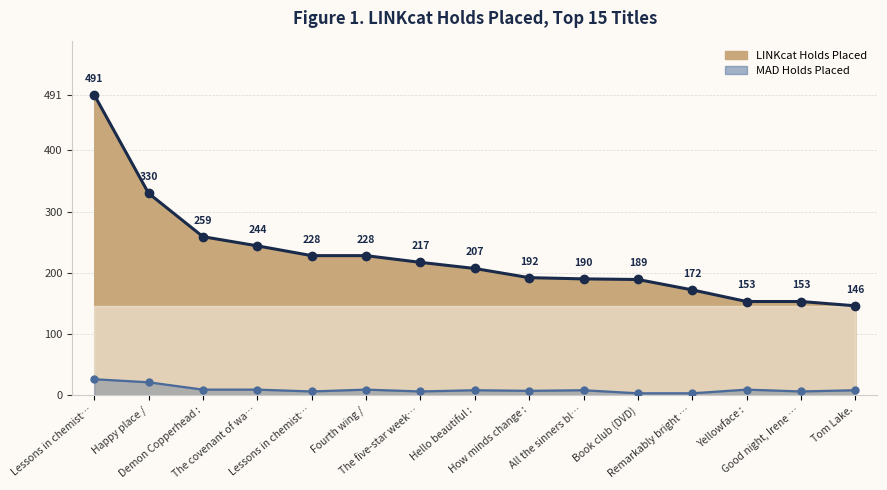

True or false: LINKcat Holds Placed (line) and MAD Holds Placed (line) intersect in this chart.

False